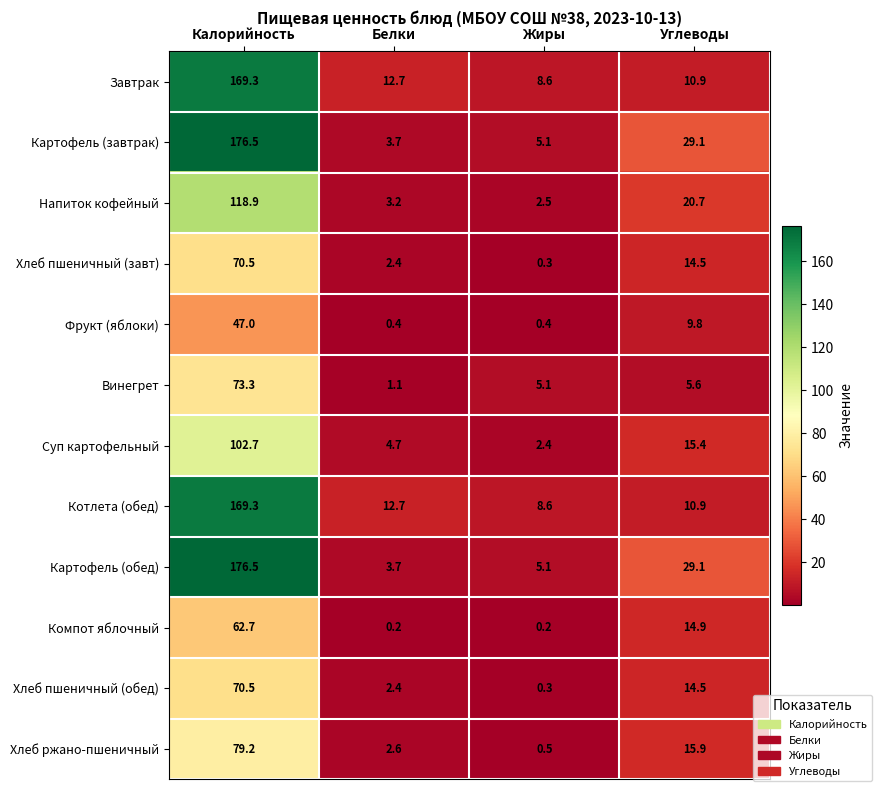

The value of Хлеб пшеничный (обед) at Калорийность is 70.5. True or false?

True